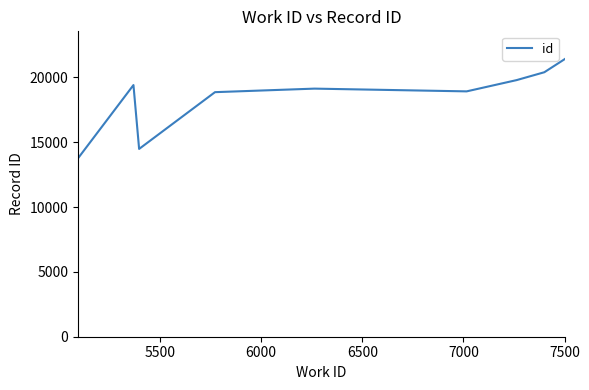

What is the smallest value displayed?

13766